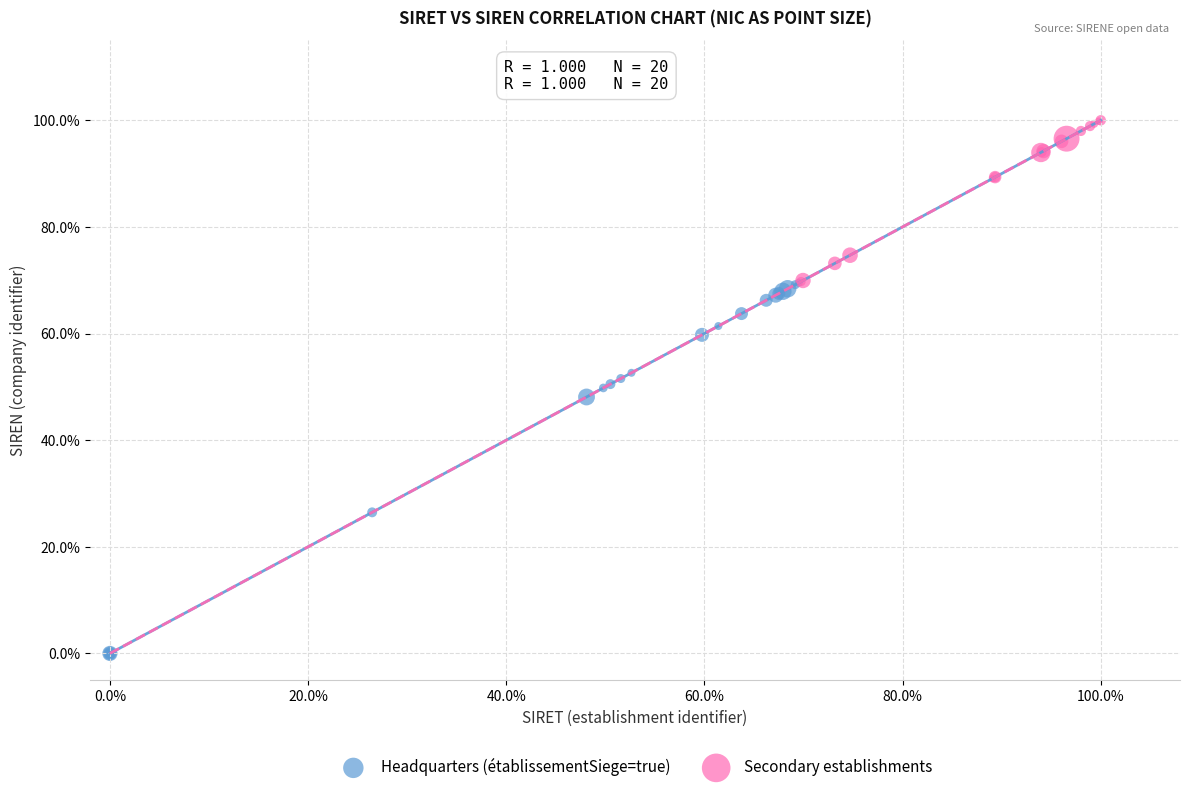

Which series contains the highest Y value?

Secondary establishments